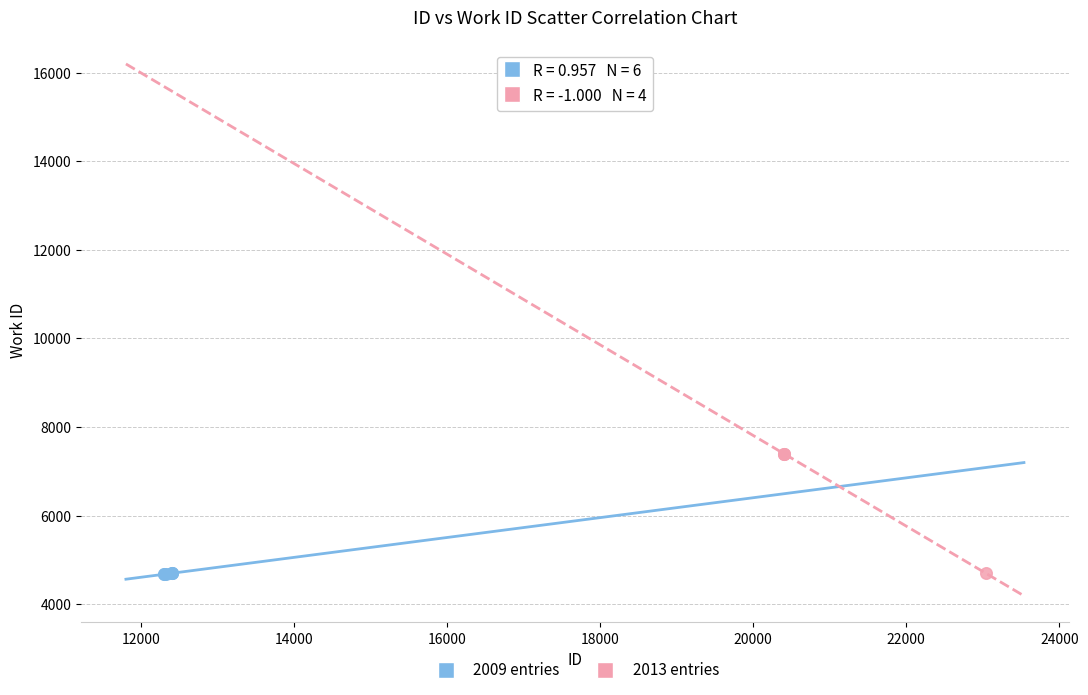

Which series has the widest spread of Y values?

2013 entries